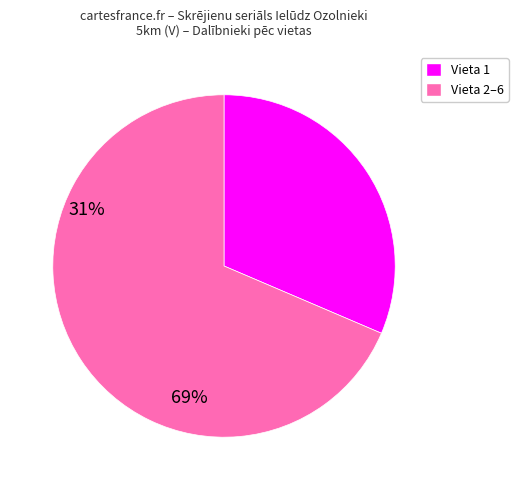

Is there any slice that represents more than half of the pie?

Yes